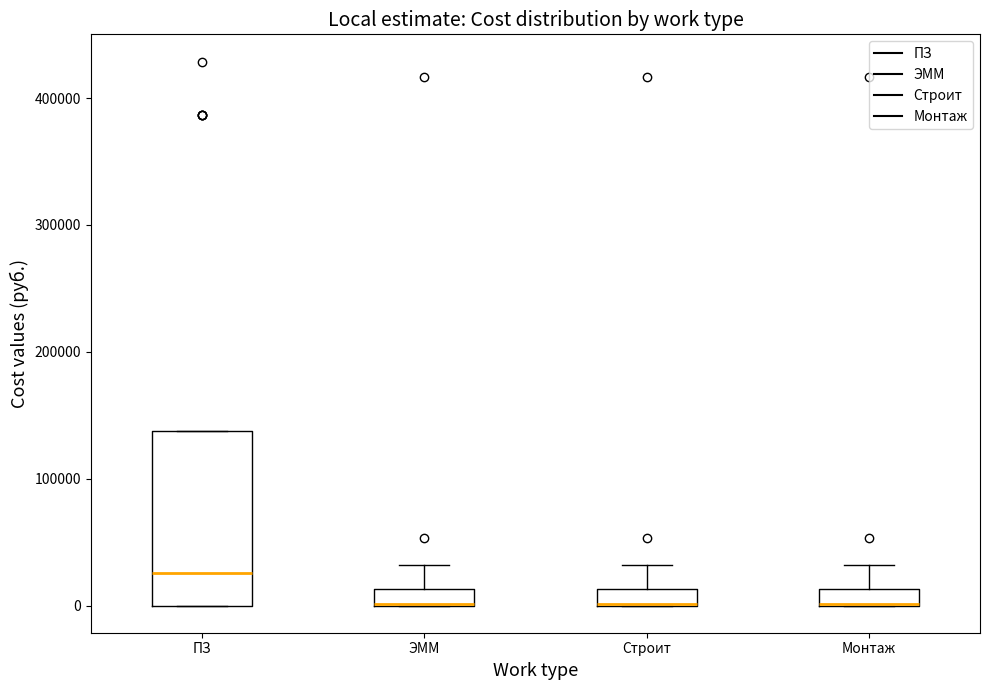

Comparing the boxes themselves (not the whiskers), which one is the tallest?

ПЗ